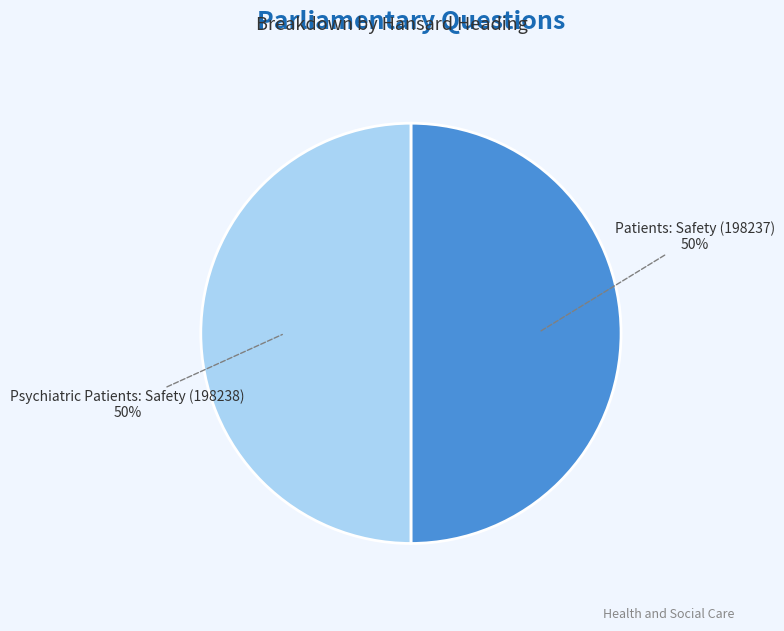

Is the sum of Patients: Safety (198237) and Psychiatric Patients: Safety (198238) greater than half?

Yes